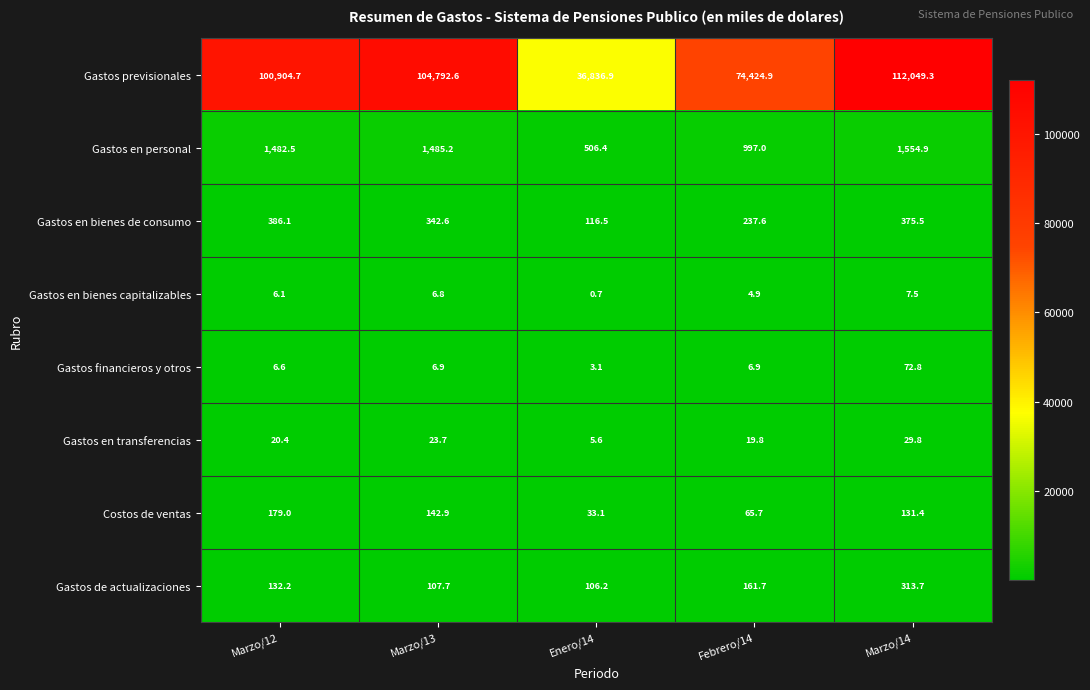

Where does the Gastos en bienes de consumo series first go above 342?

Marzo/12